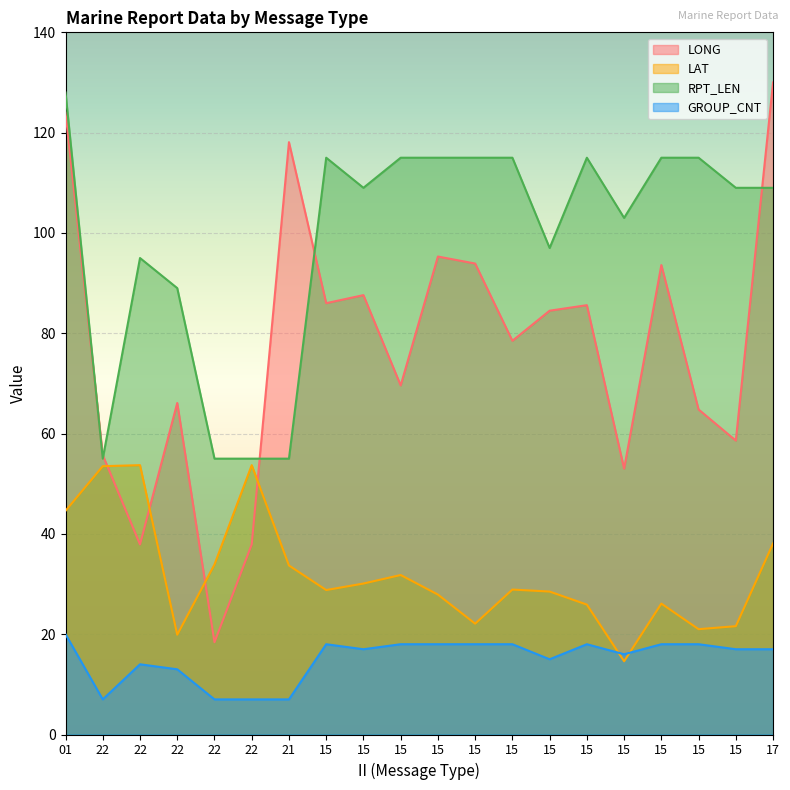

Rank the series at 15 from lowest to highest value.

GROUP_CNT, LAT, LONG, RPT_LEN